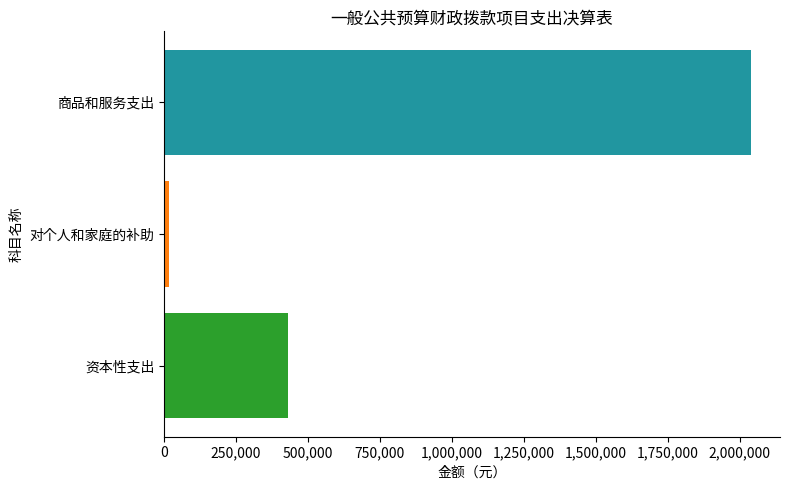

Rank the categories by value from lowest to highest.

对个人和家庭的补助, 资本性支出, 商品和服务支出